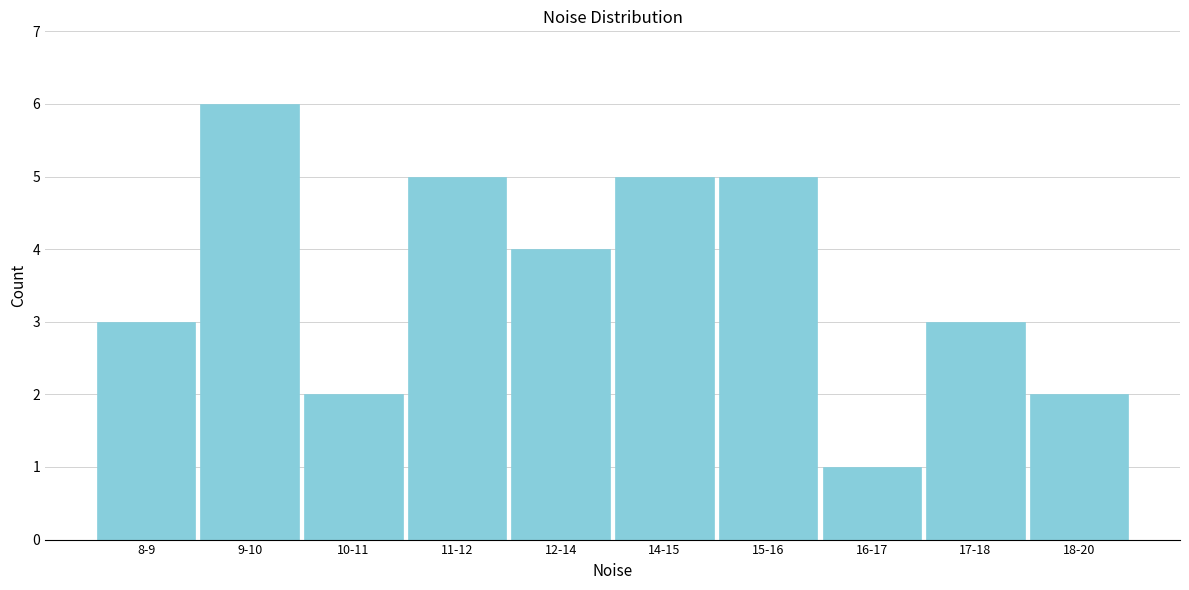

Reading right to left, list all the values displayed in this chart.

2	3	1	5	5	4	5	2	6	3